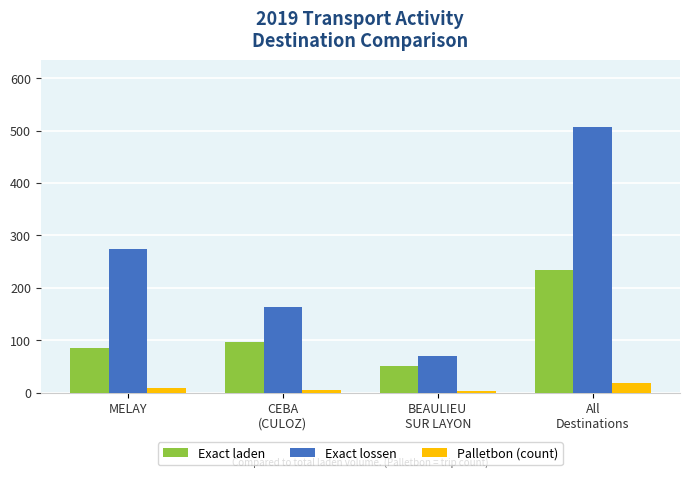

What is the minimum value shown in the chart?

3